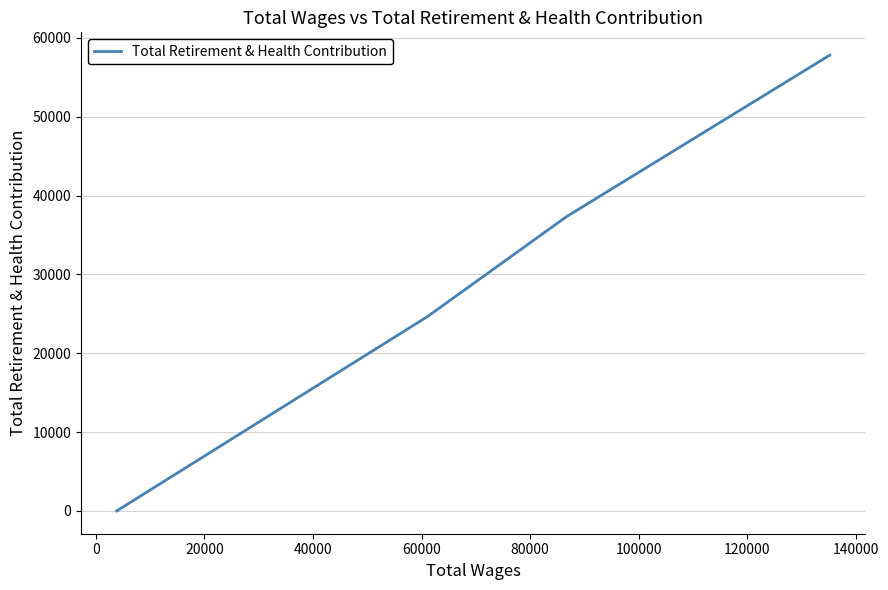

How many values are between 24635 and 57817?

3